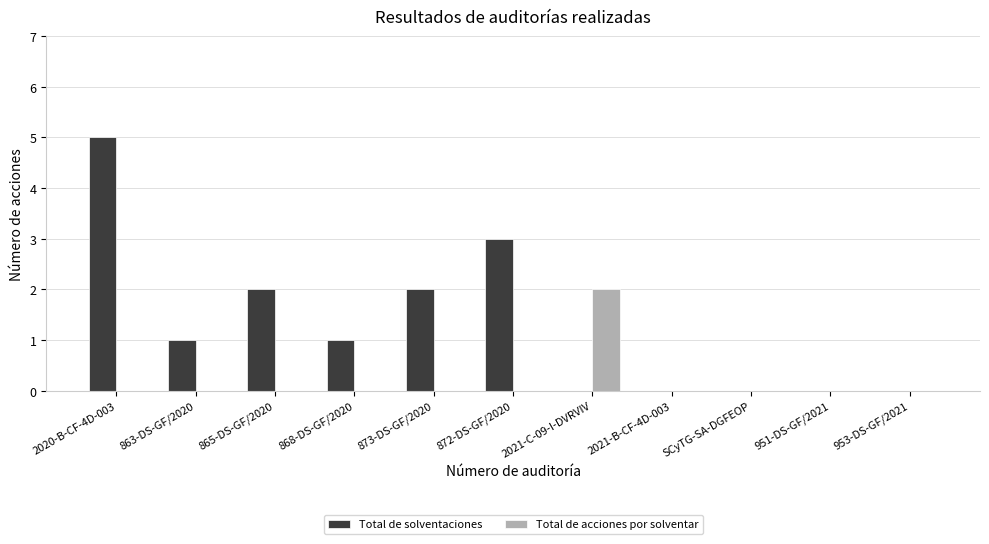

How many categories are shown in the chart?

11